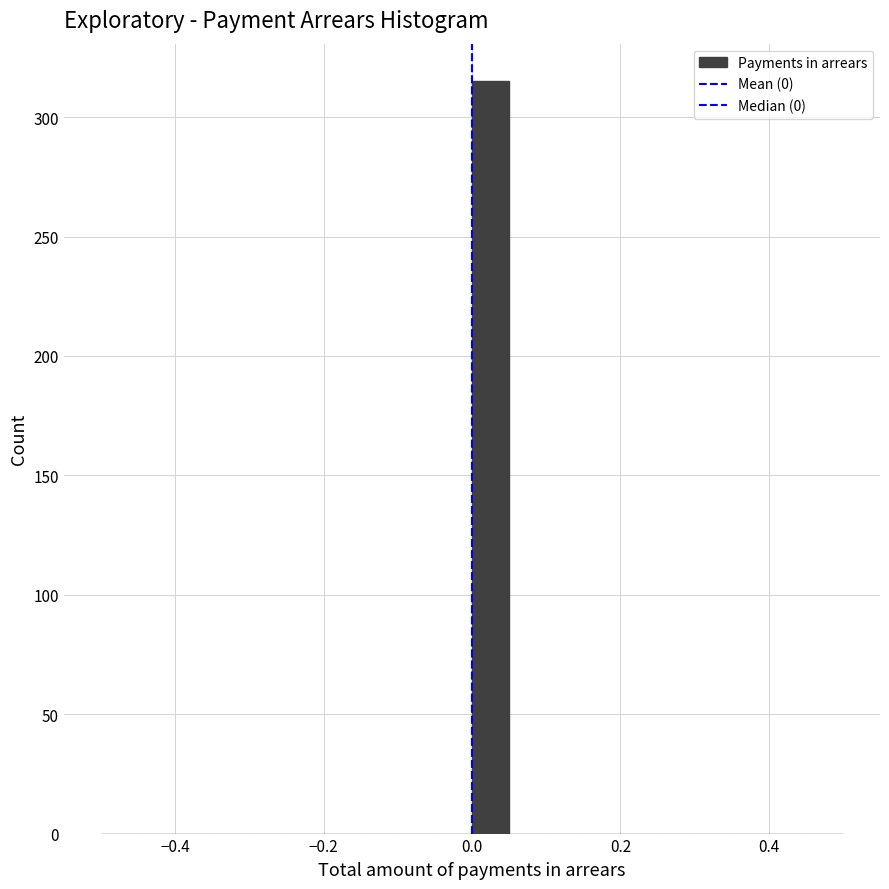

Around what value on the x-axis is the tallest bar? Give the approximate position of its centre, as read against the axis.

0.02